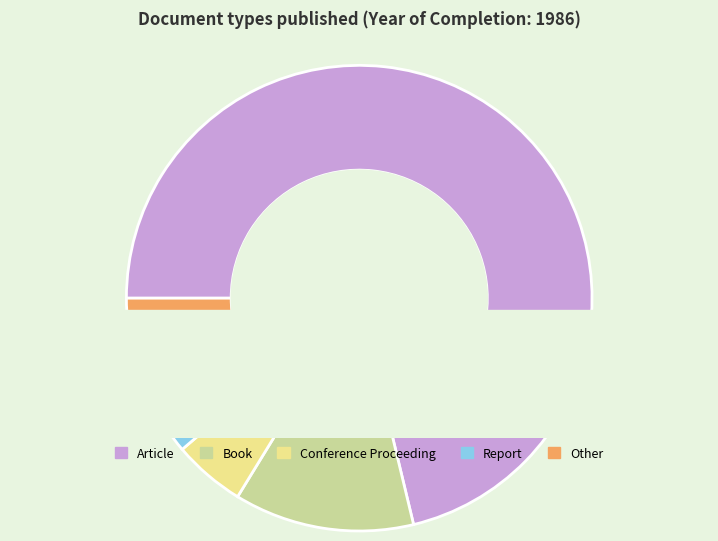

To the nearest percent, what is the difference between the largest and smallest slice percentages?

68%